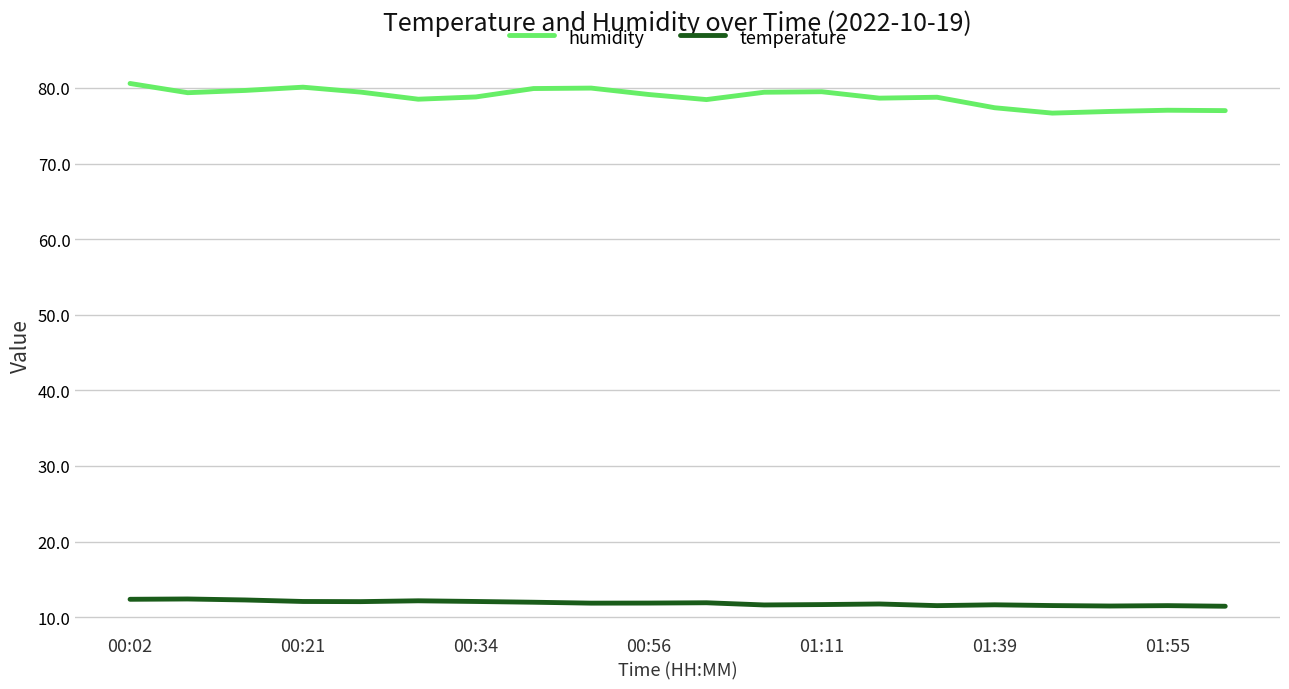

List the series in order of their peak value, highest first.

humidity, temperature